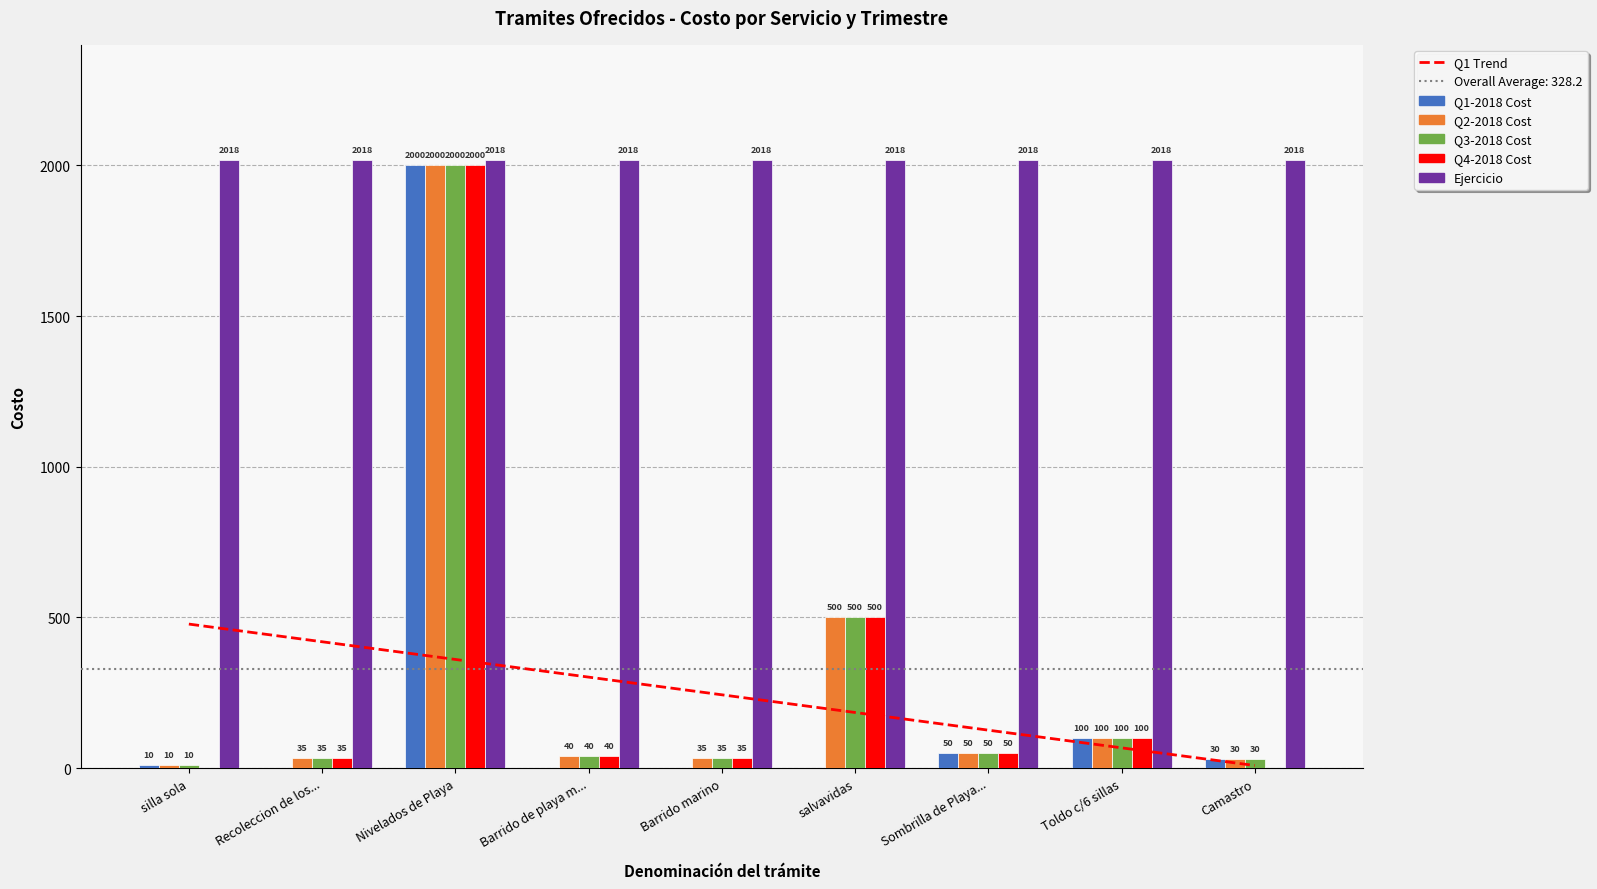

What is the average value of the Q3-2018 Cost series?

311.1